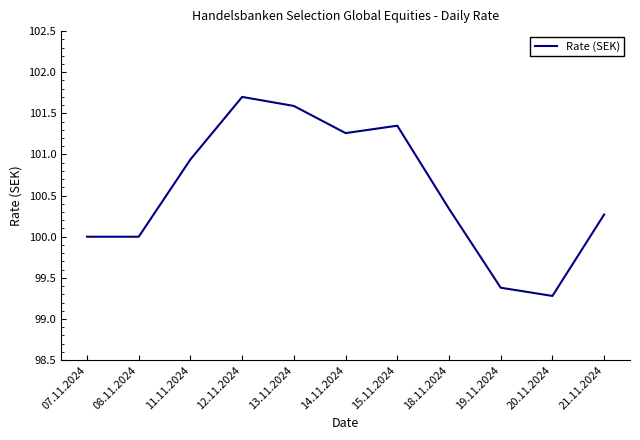

The chart shows a value of 159.4 at 20.11.2024. True or false?

False